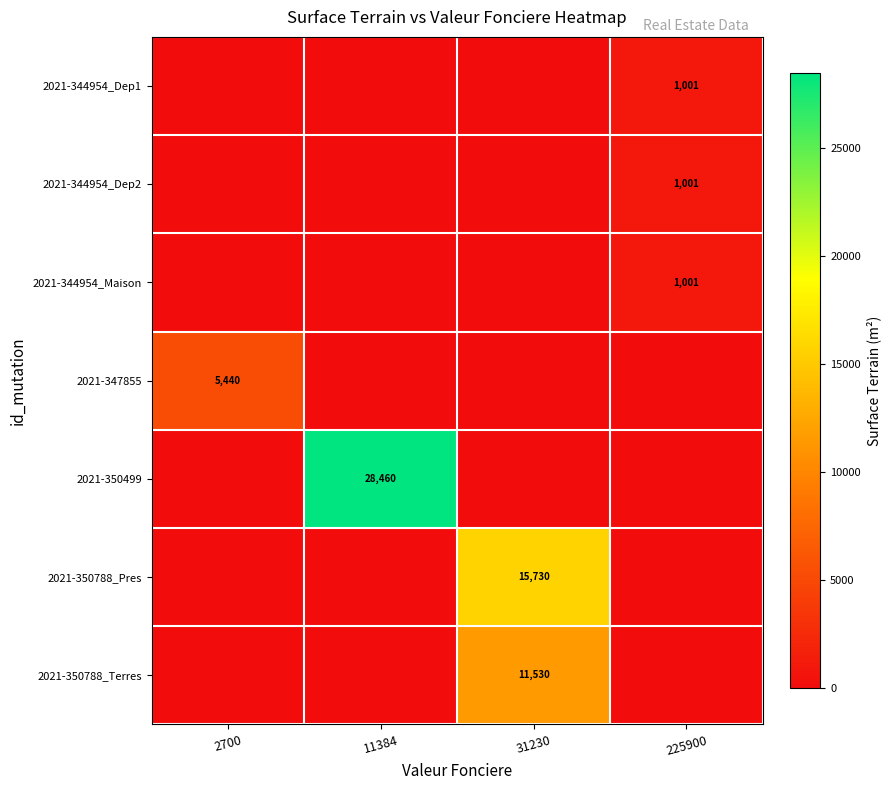

The 2021-347855 series shows 9384 at 2700. True or false?

False